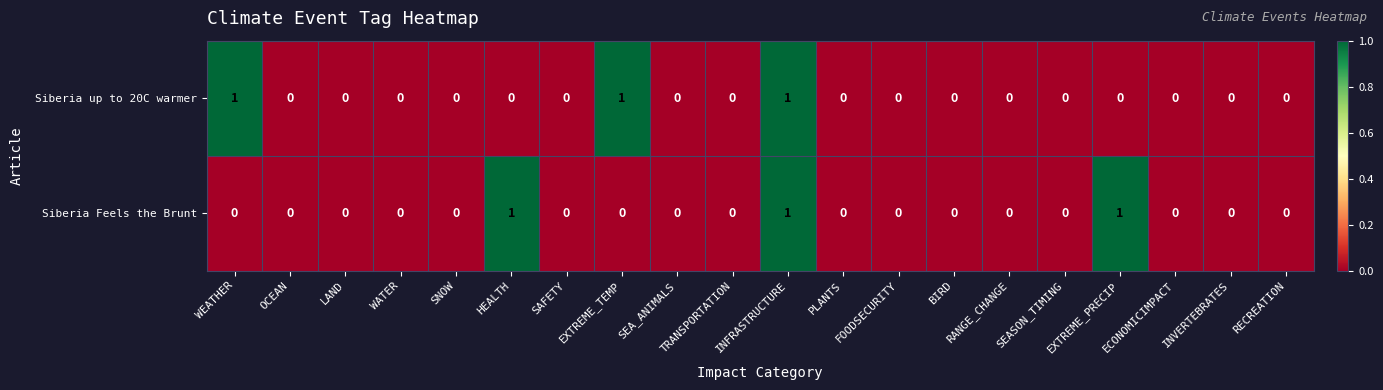

How many Siberia up to 20C warmer values are between 0 and 1?

20